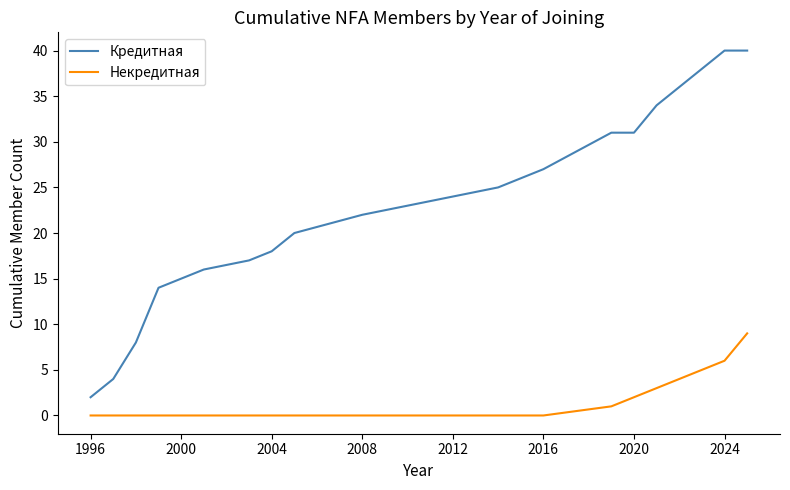

How many lines are shown in the chart?

2